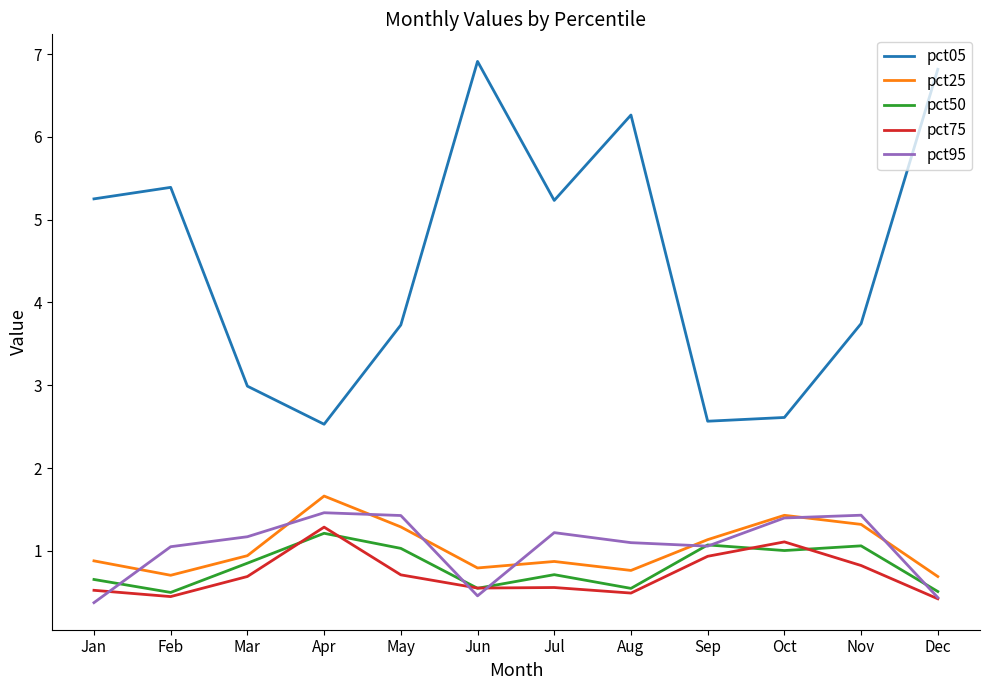

The pct50 series shows 0.6 at Nov. True or false?

False